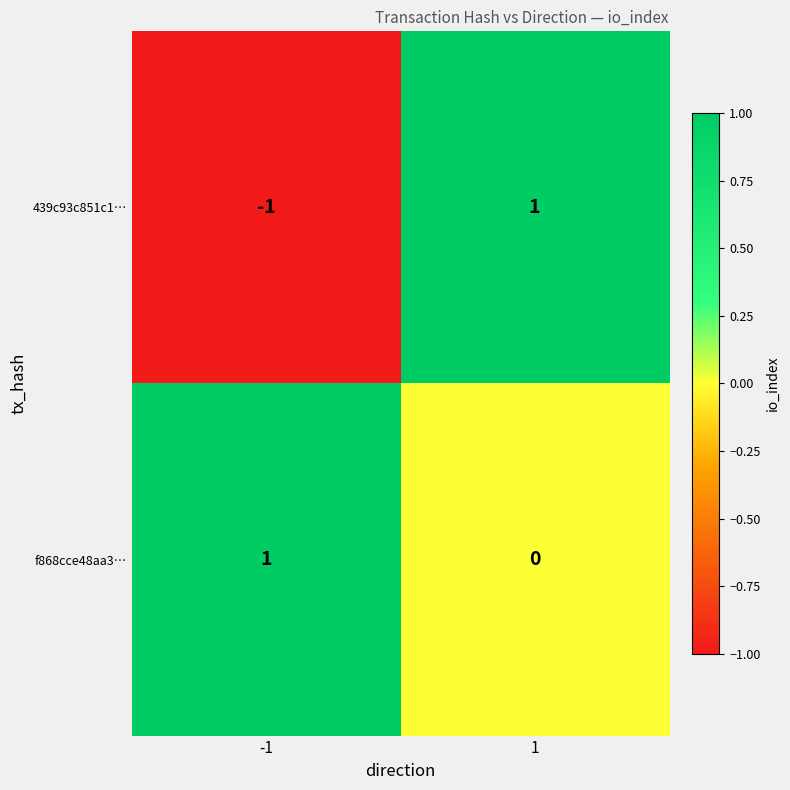

Which series has the largest range (max minus min)?

439c93c851c1…